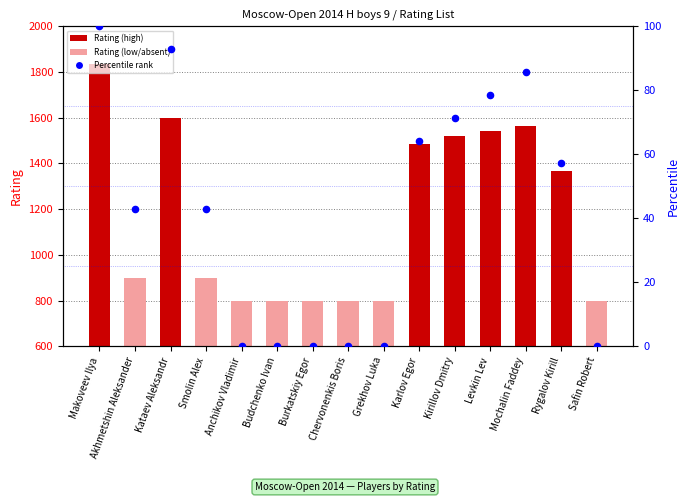

What is the total value across all series at Kataev Aleksandr?

1689.9